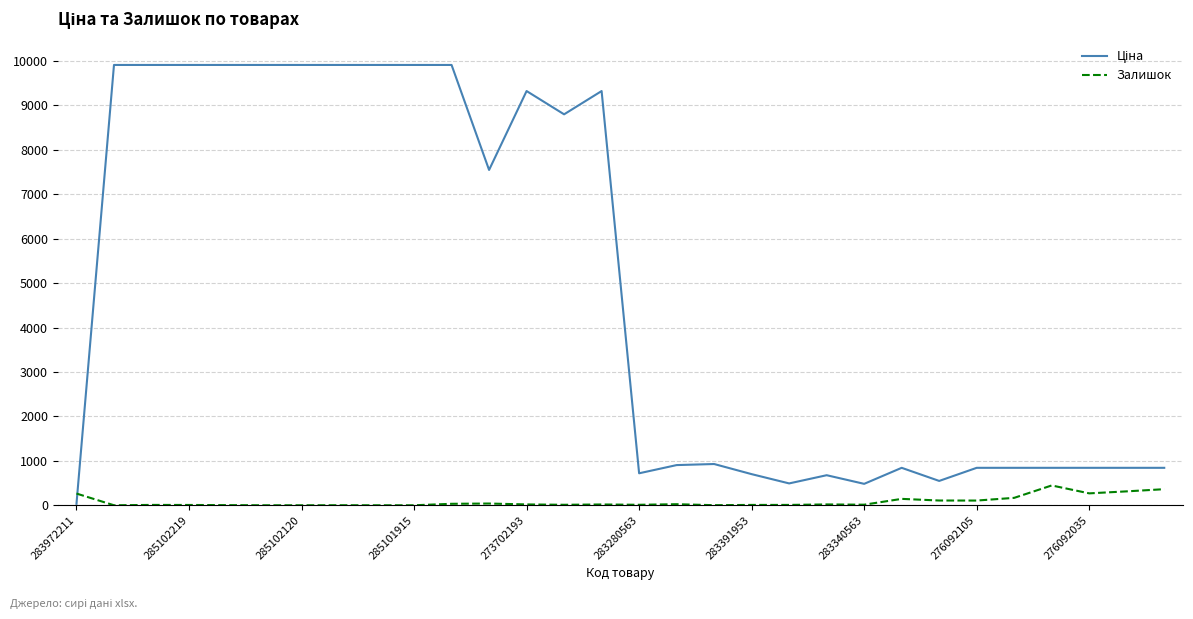

What is the difference between the maximum and minimum values in the Залишок series?

446.0